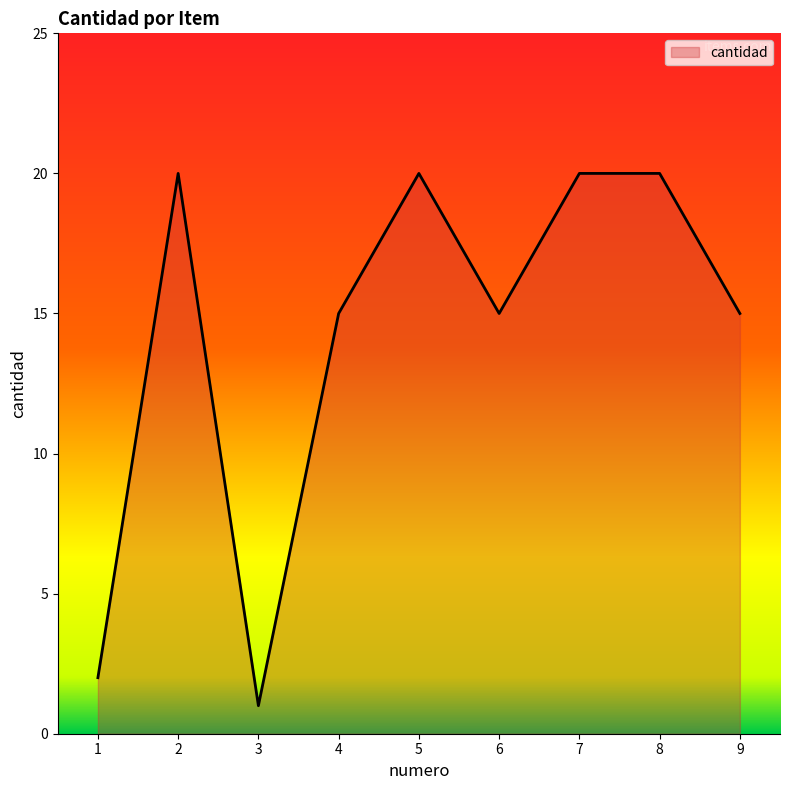

What is the difference between the values at 6 and 8?

5